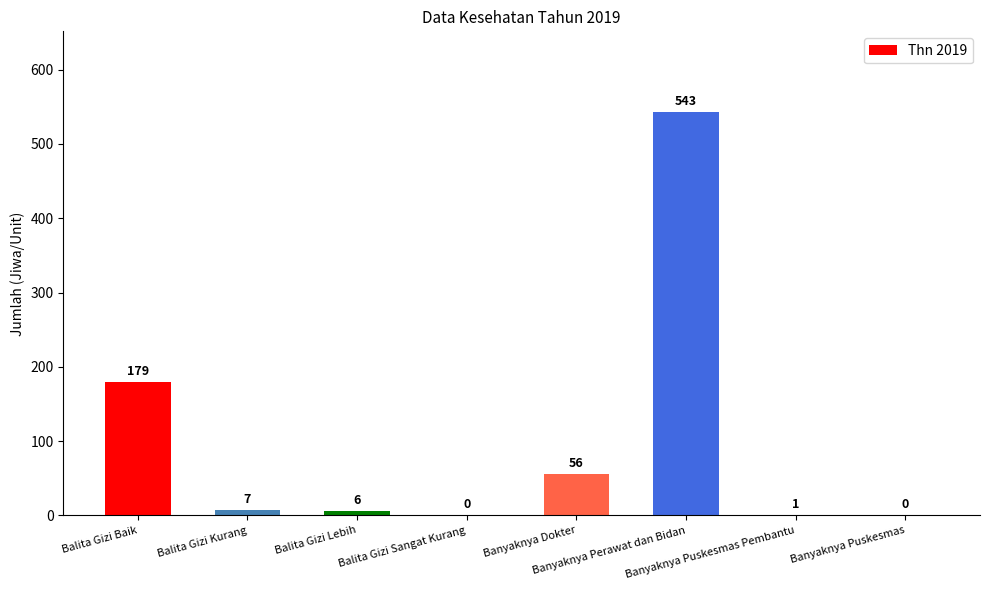

What is the maximum value shown in the chart?

543